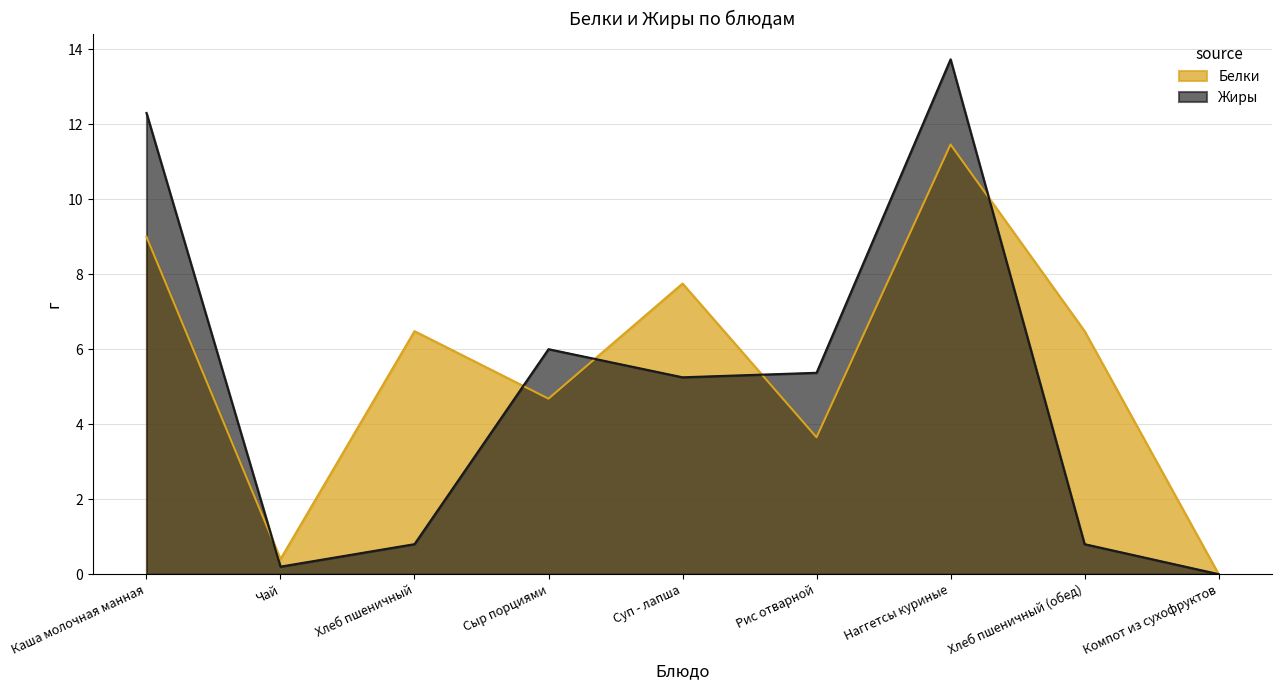

Which series has the largest range (max minus min)?

Жиры